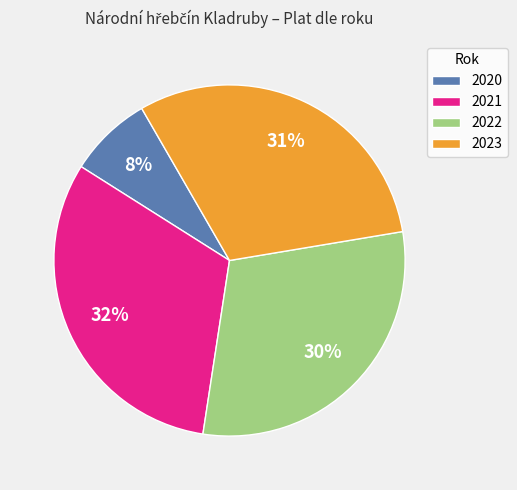

Combined, do 2023 and 2022 account for over 50%?

Yes